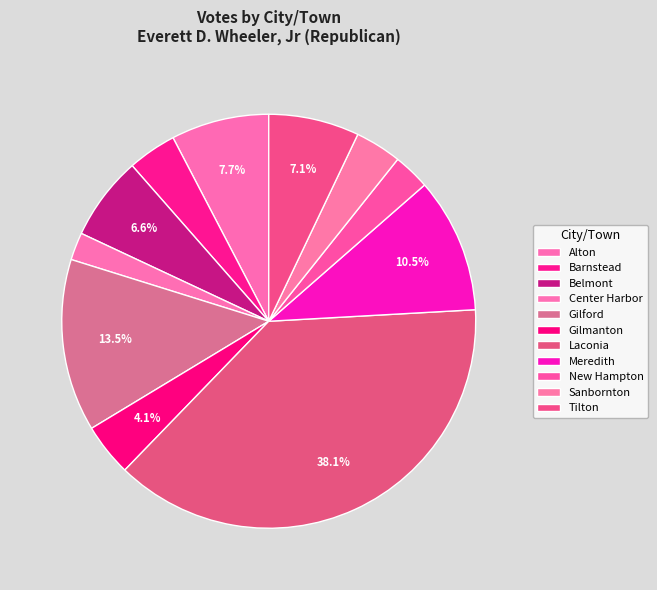

Does Belmont represent more than half of the total?

No